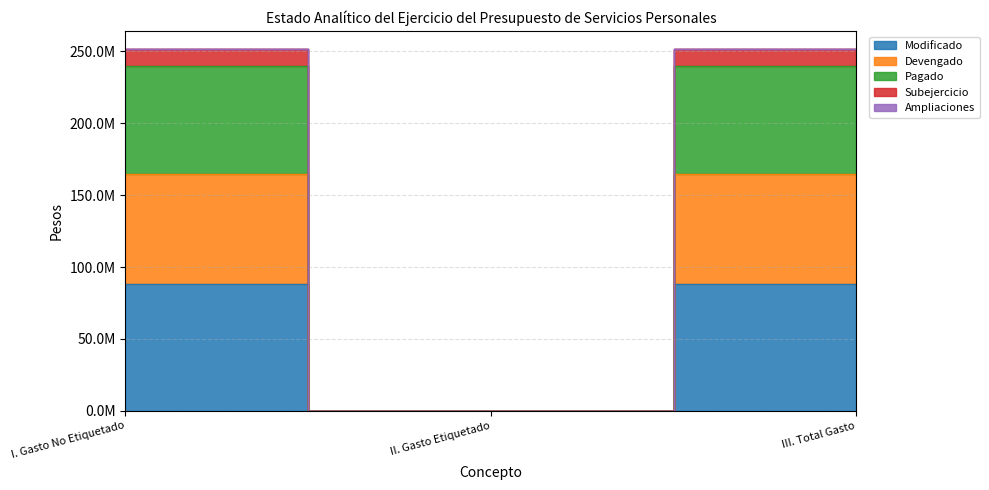

The Devengado series shows 251547469.5 at III. Total Gasto. True or false?

True